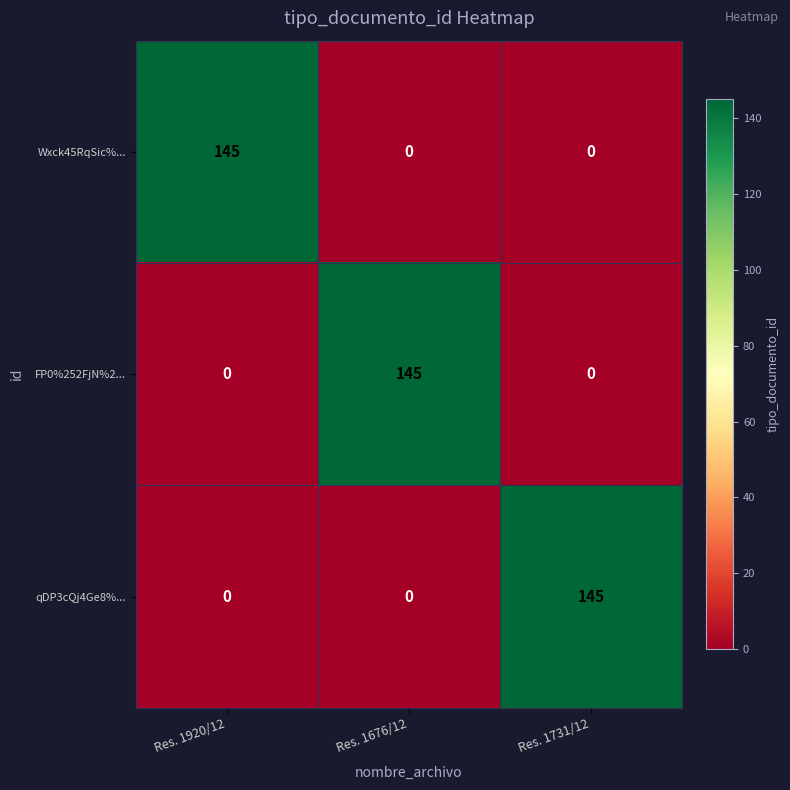

At how many categories does at least one series exceed 101?

3